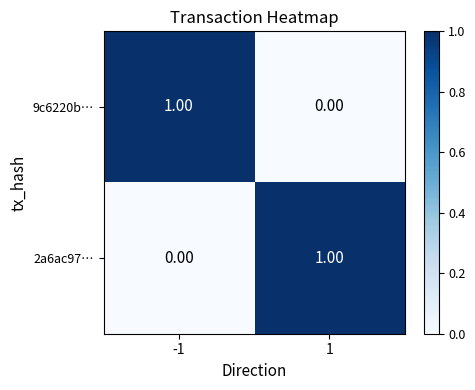

Rank the series at -1 from highest to lowest value.

9c6220b…, 2a6ac97…